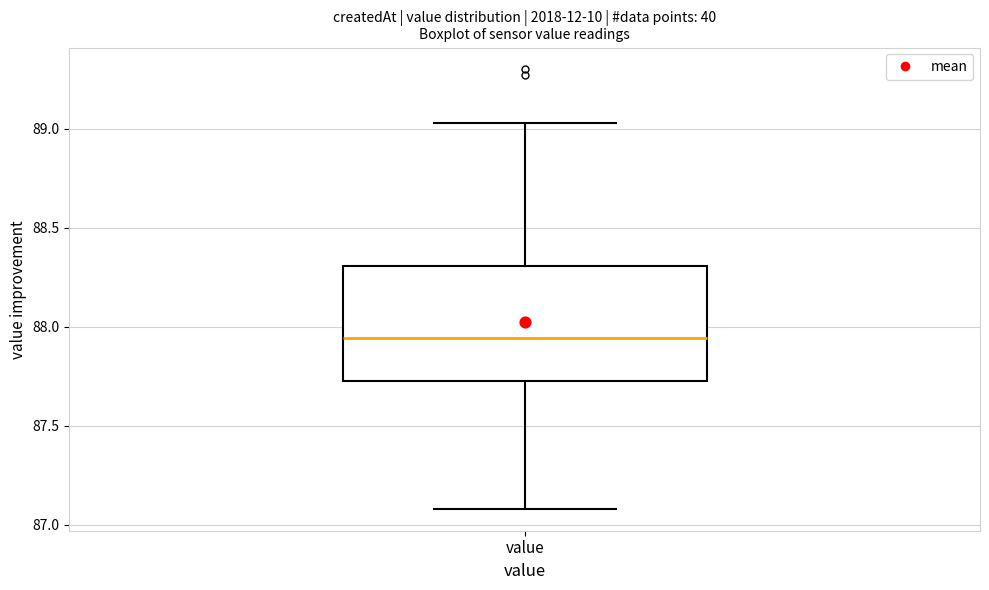

Where is the upper edge of the box for value on the y-axis? The values are not printed on the chart, so give them approximately, as read against the axis.

88.30